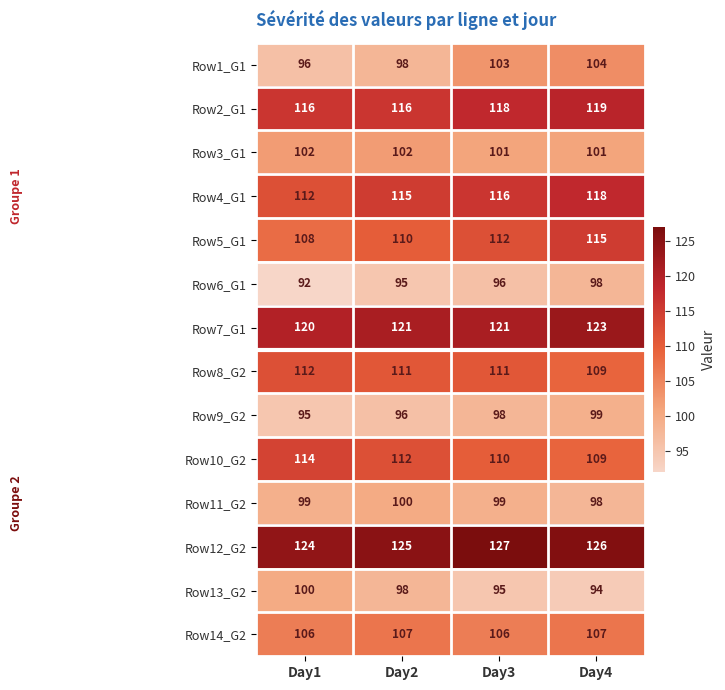

What is the difference between the second highest and minimum values in the Row10_G2 series?

3